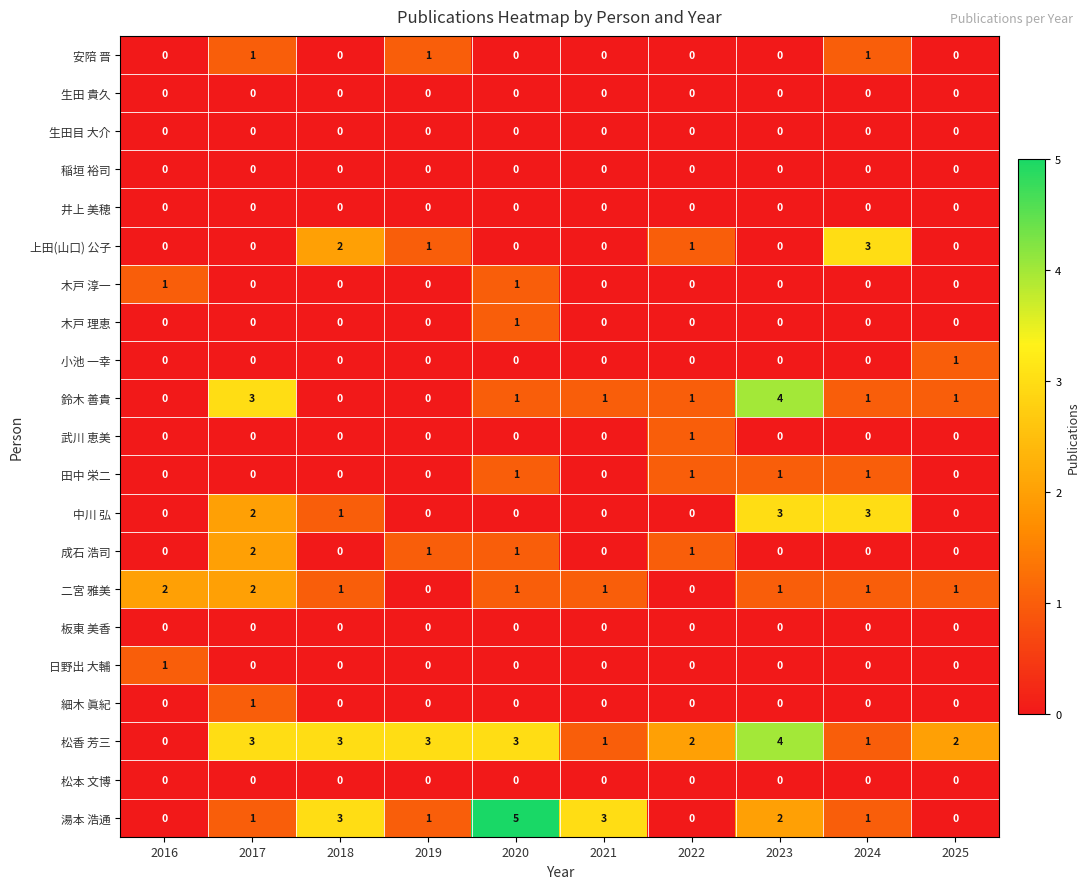

The 田中 栄二 series shows 1 at 2023. True or false?

True